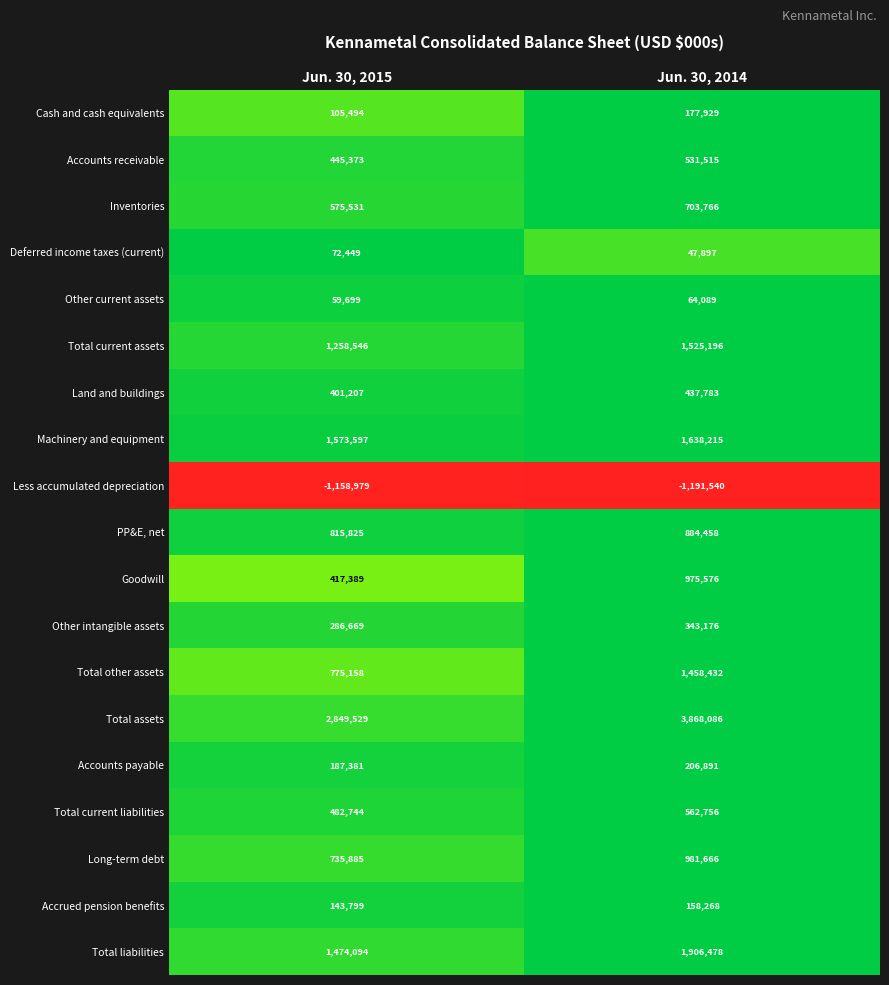

True or false: Long-term debt has a value of 735885 at Jun. 30, 2015.

True